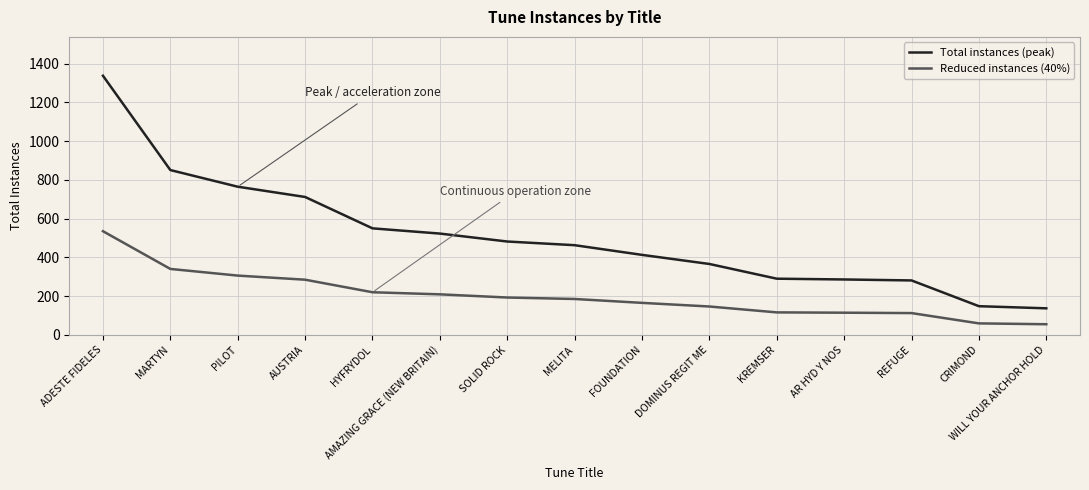

Which series has the widest spread of values?

Total instances (peak)